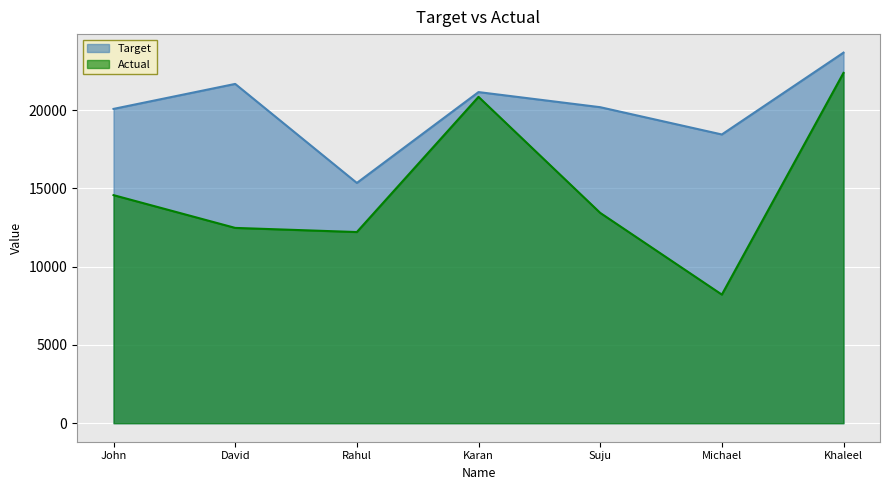

Reading right to left, list all the values displayed in this chart.

Target: Khaleel=23673.0	Michael=18445.0	Suju=20188.0	Karan=21153.0	Rahul=15349.0	David=21675.0	John=20079.0
Actual: Khaleel=22380.5	Michael=8215.4	Suju=13437.1	Karan=20848.4	Rahul=12211.7	David=12476.1	John=14569.3